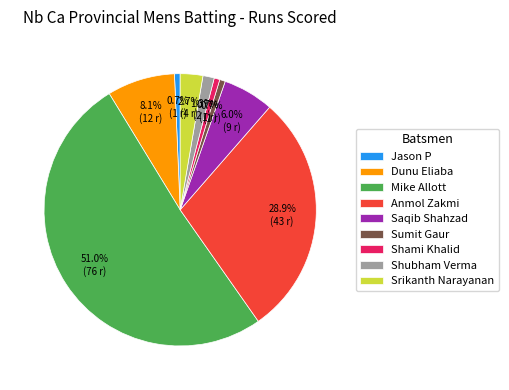

How many slices are in this pie chart?

9